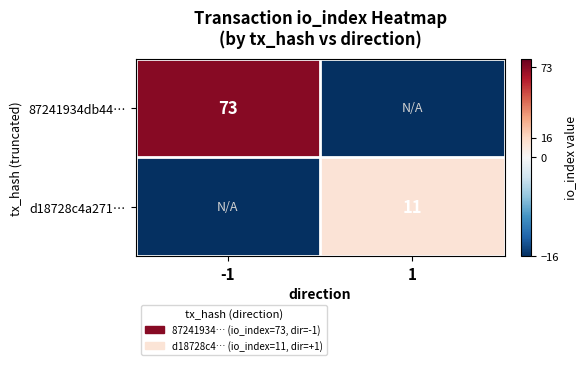

The value of 87241934db44… at -1 is 99. True or false?

False